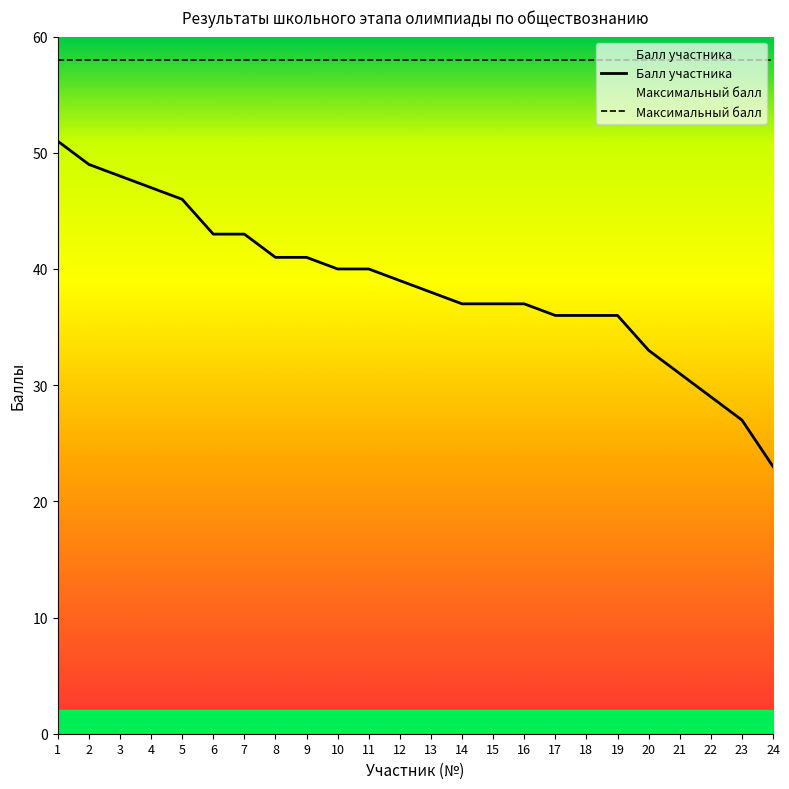

Reading right to left, extract all data points from this chart.

23	27	29	31	33	36	36	36	37	37	37	38	39	40	40	41	41	43	43	46	47	48	49	51